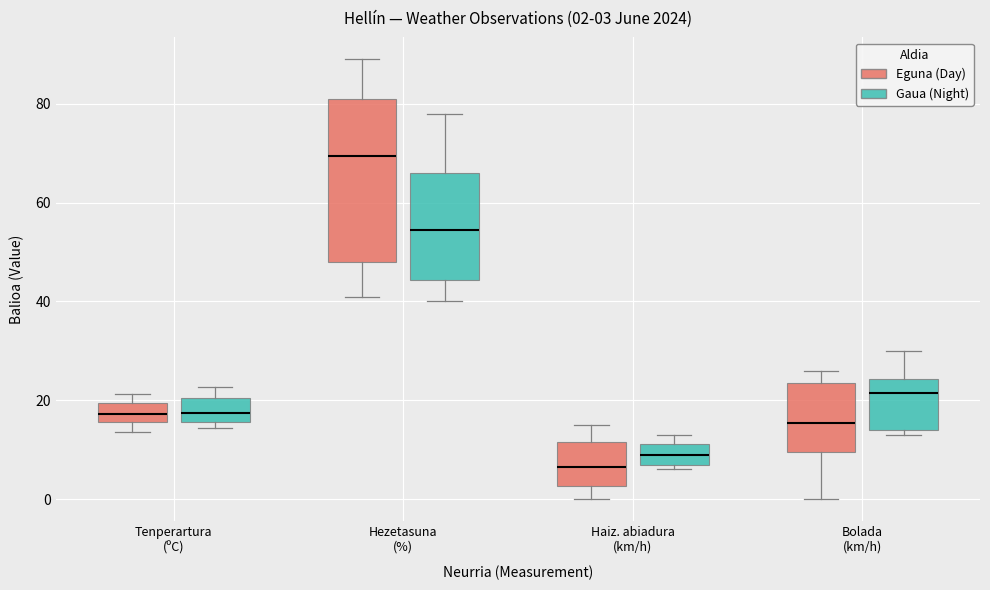

Which box is the tallest, from its lower edge to its upper edge?

Hezetasuna (%) (Eguna (Day))